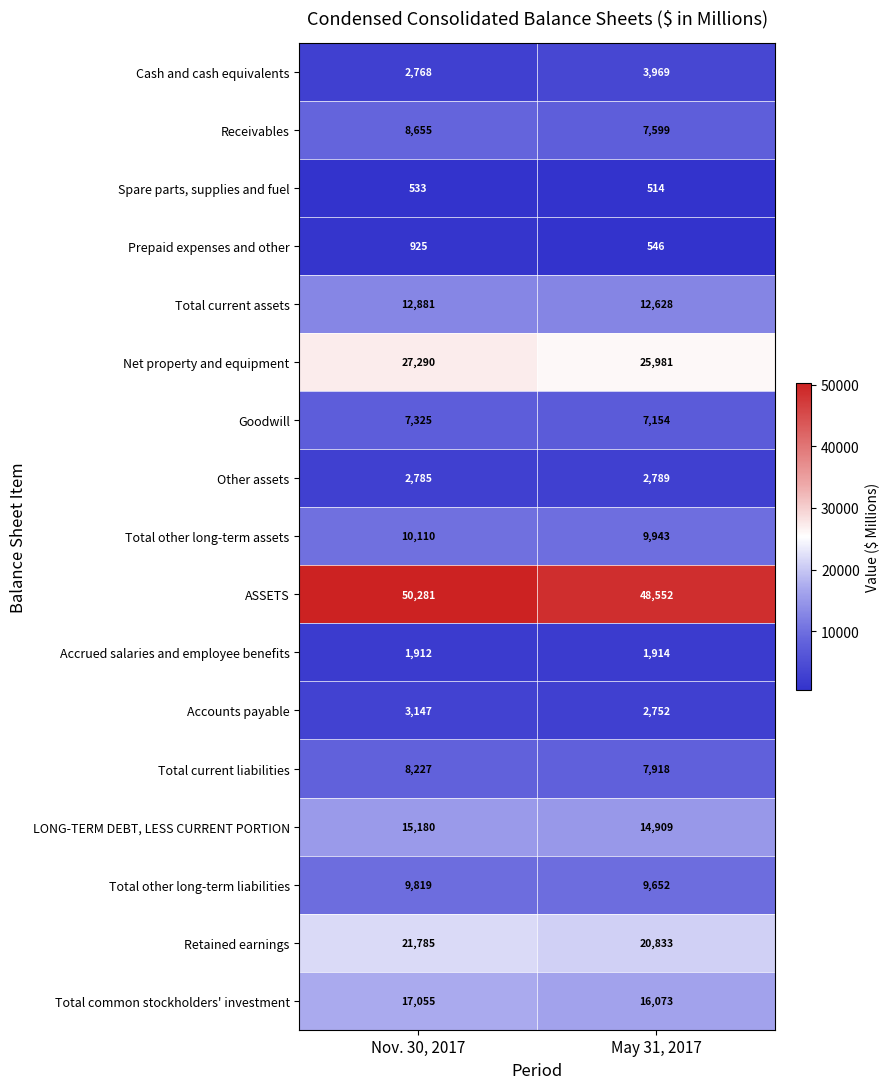

Which series has the widest spread of values?

ASSETS